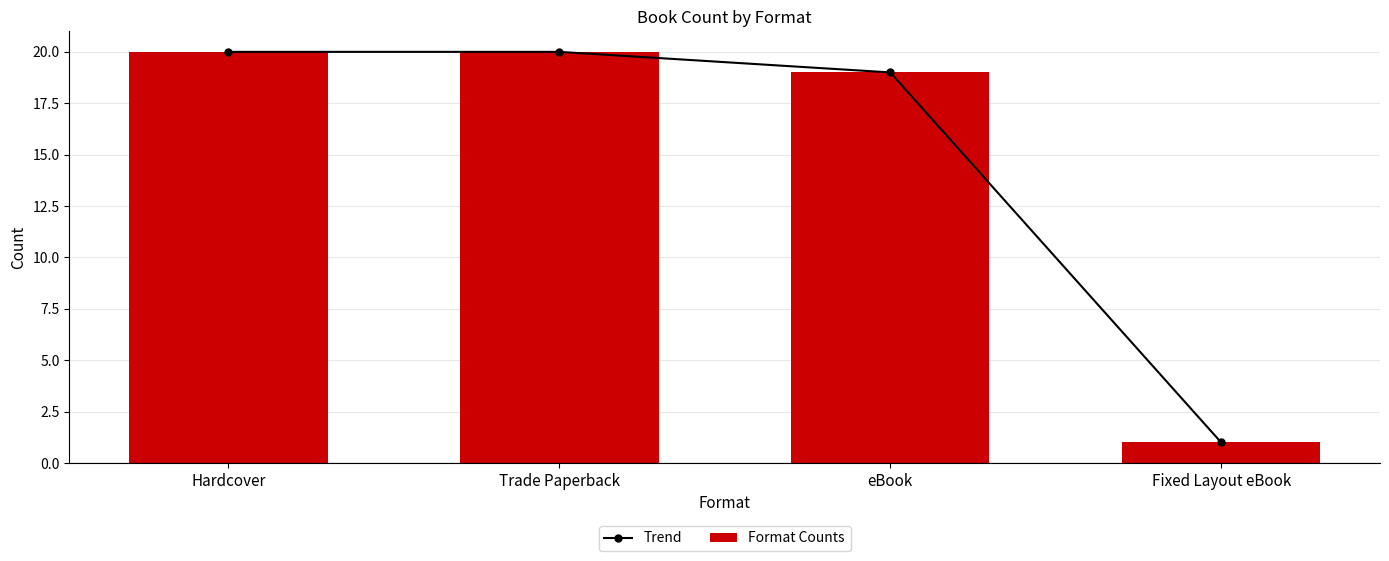

Is it true that Format Counts equals 19 at eBook?

True